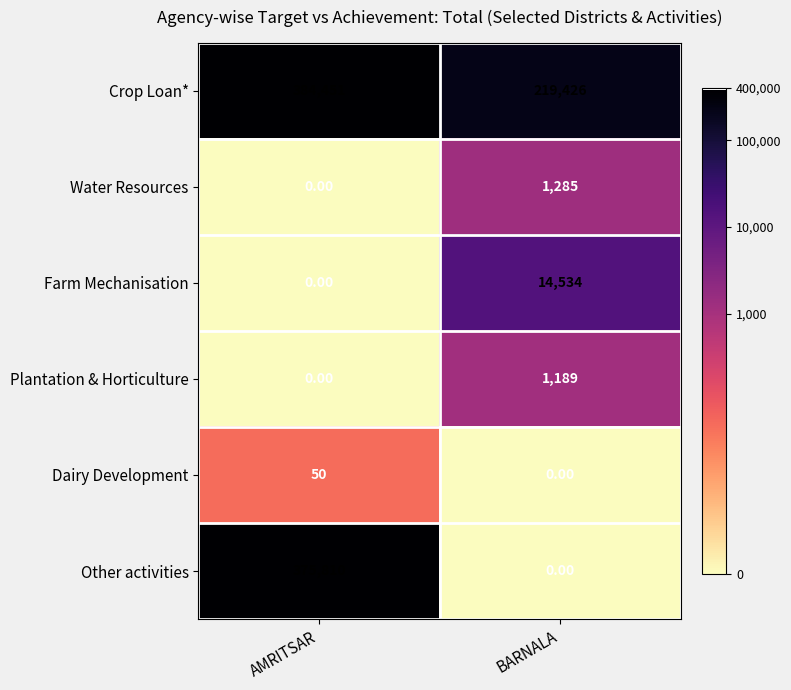

At which label does Plantation & Horticulture reach its peak?

BARNALA